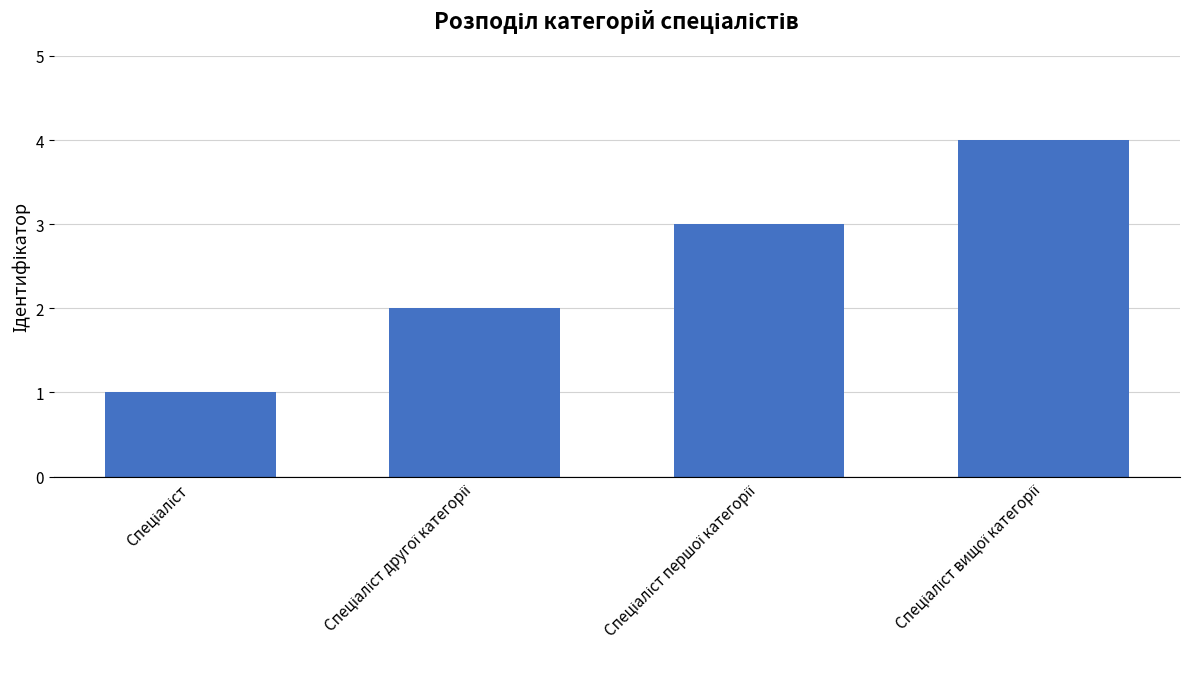

What is the difference between the maximum and minimum values?

3